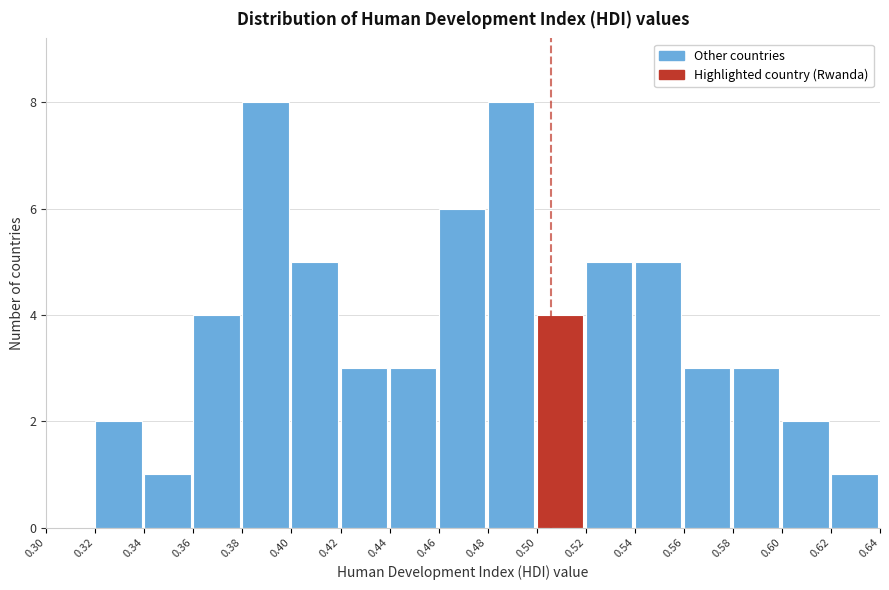

How tall is the bar that spans 0.34 to 0.36 on the x-axis? The values are not printed on the chart, so give them approximately, as read against the axis.

1